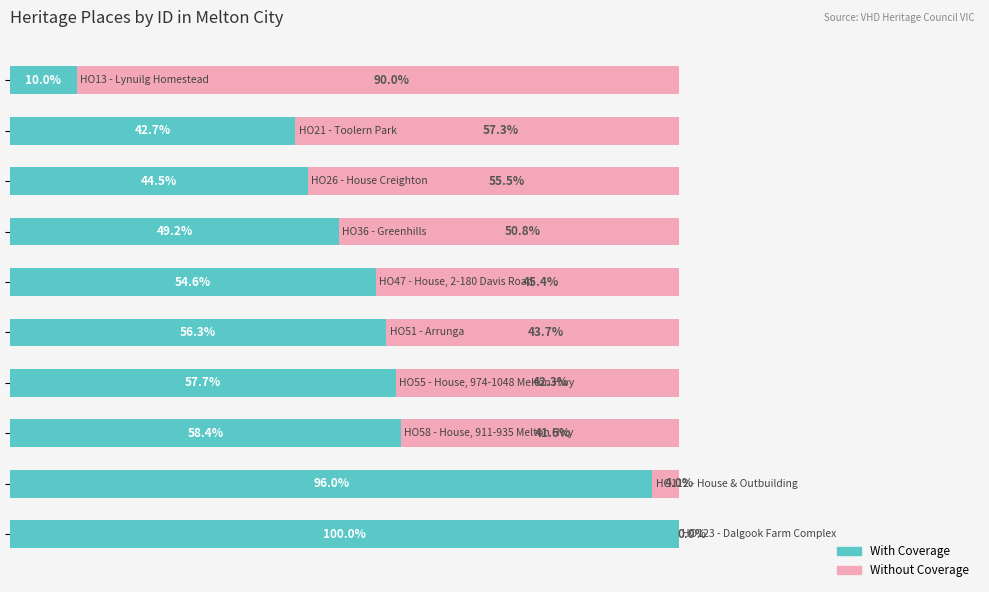

What are all the series names shown in the legend?

With Coverage, Without Coverage